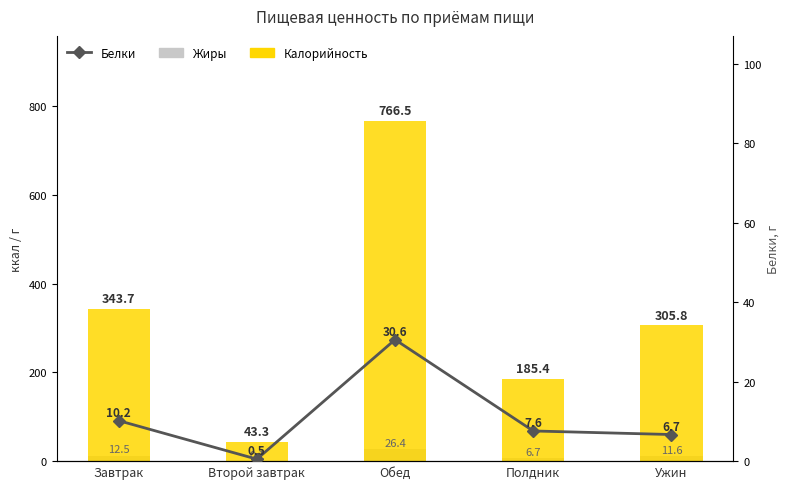

What is the value of the Белки bar at the 4th from the left?

7.6